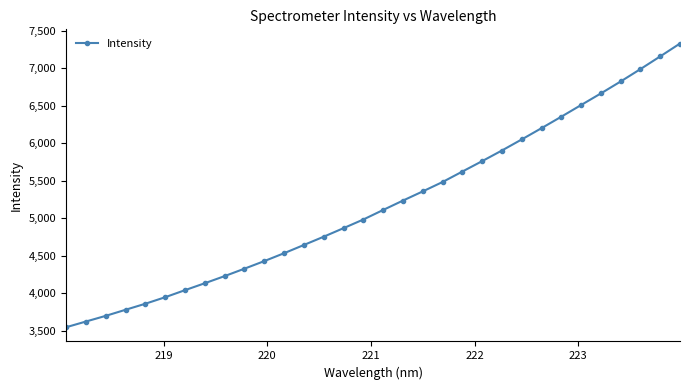

What is the average value?

5183.1